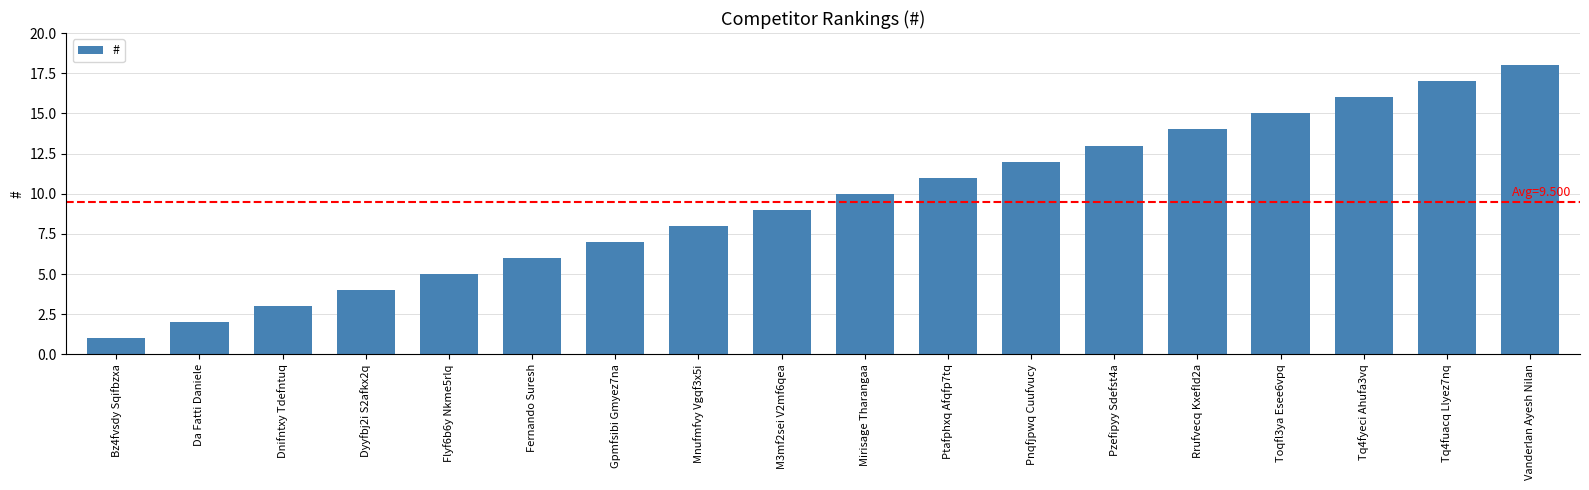

Count the number of categories in the chart.

18